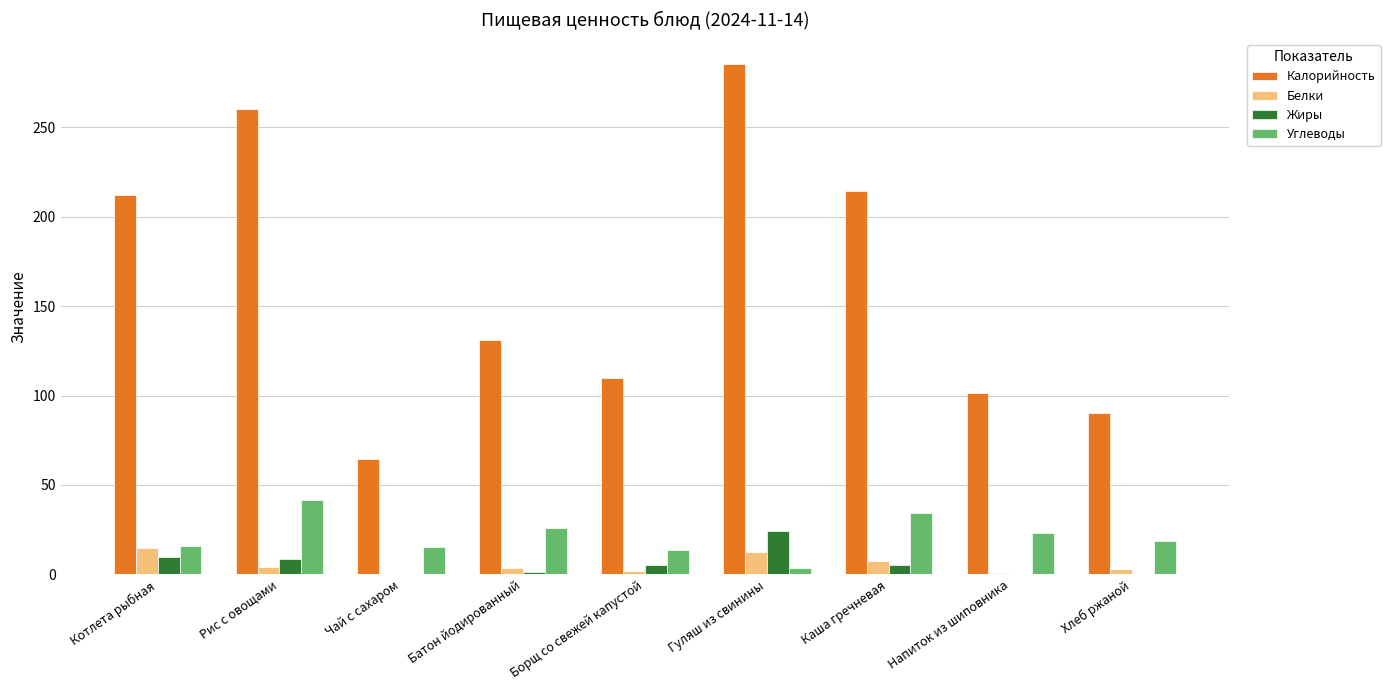

Count the number of categories in the chart.

9